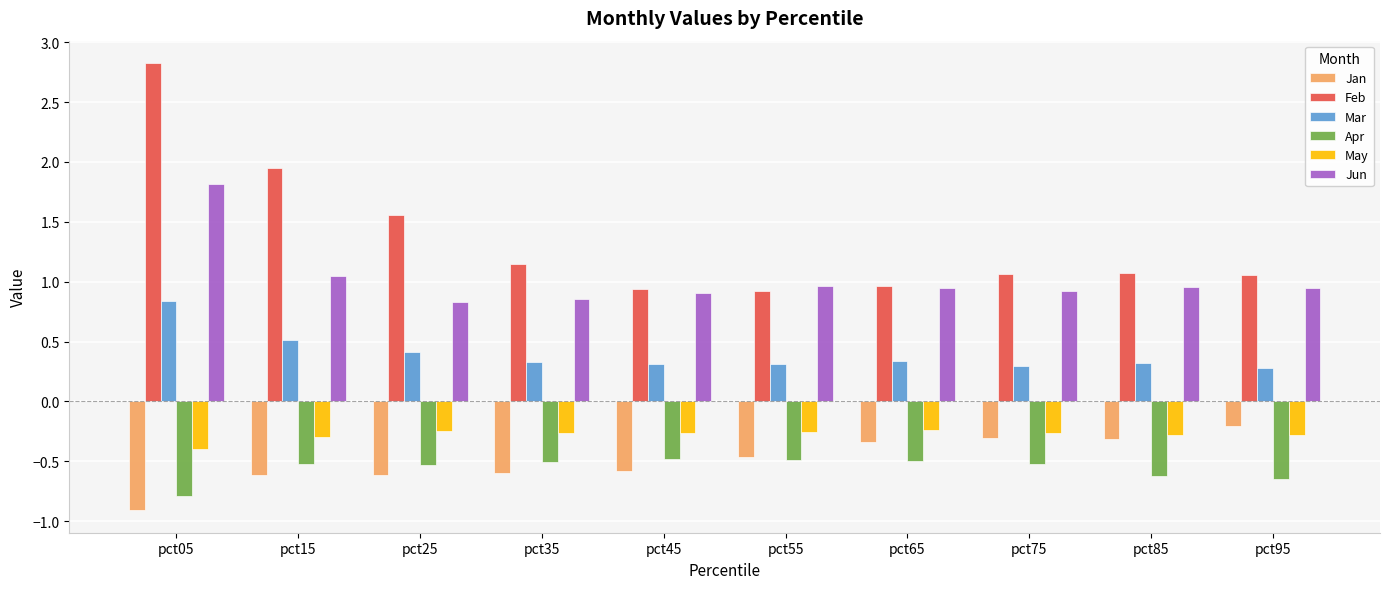

What is the difference between the Feb values at pct25 and pct65?

0.6